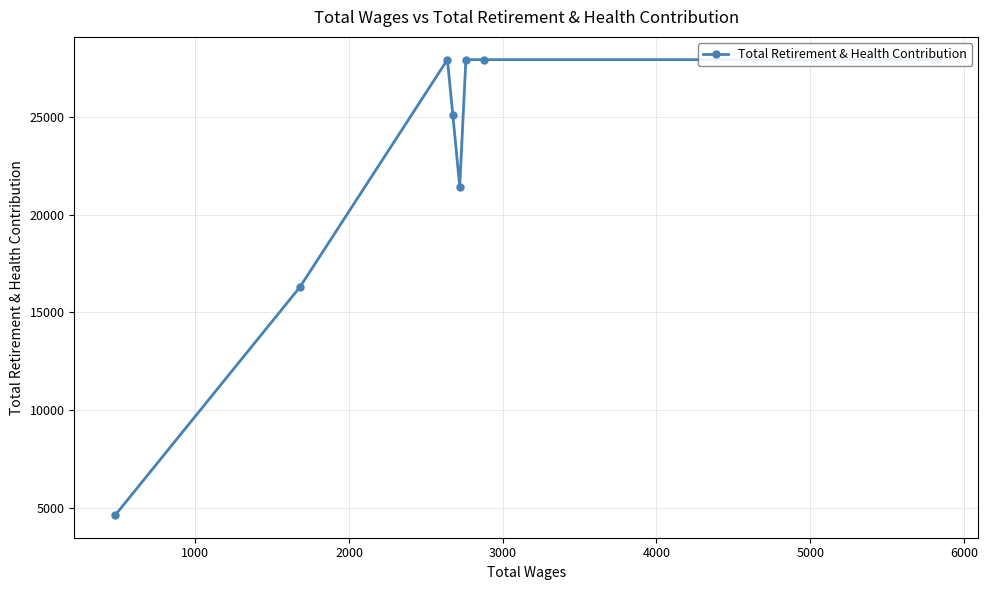

What is the smallest value displayed?

4651